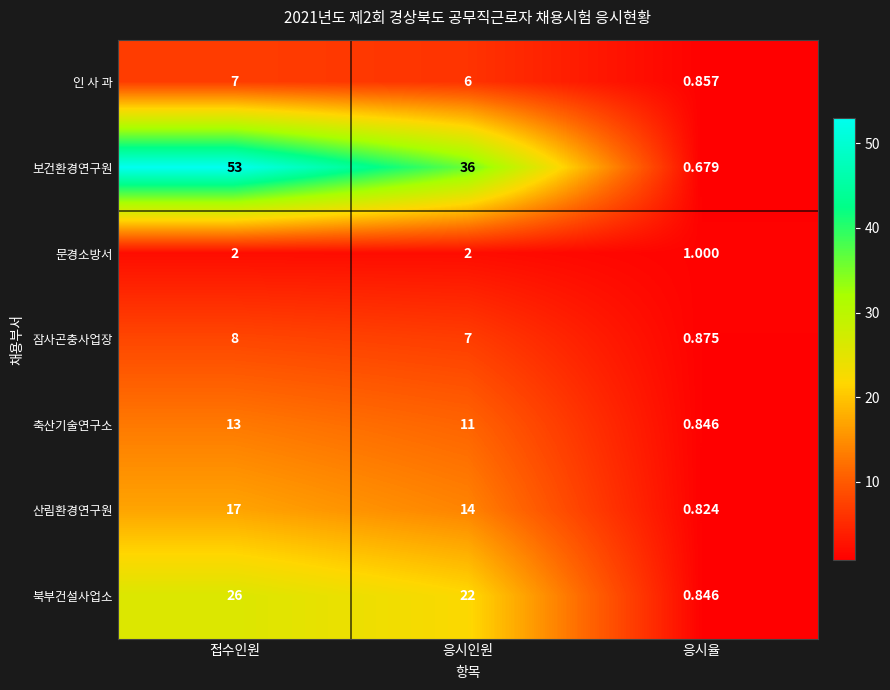

Between 접수인원 and 응시인원, which series saw the biggest shift?

보건환경연구원